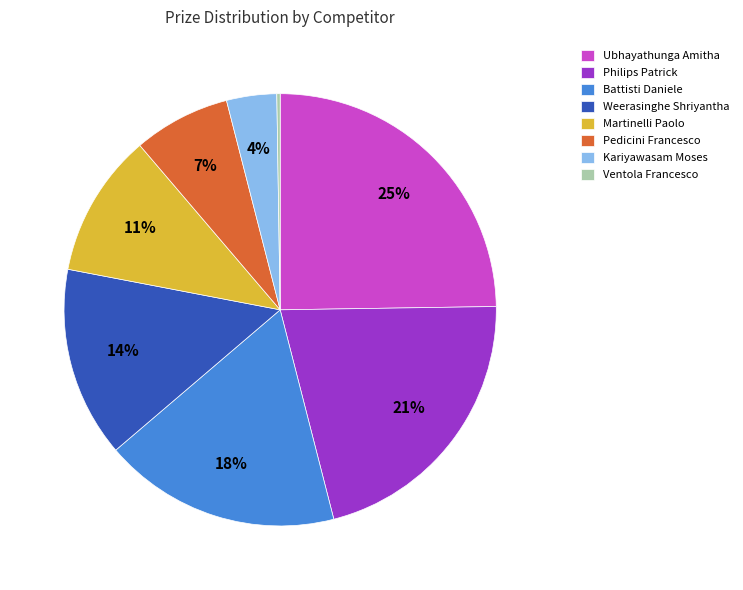

Is there any slice that represents more than half of the pie?

No